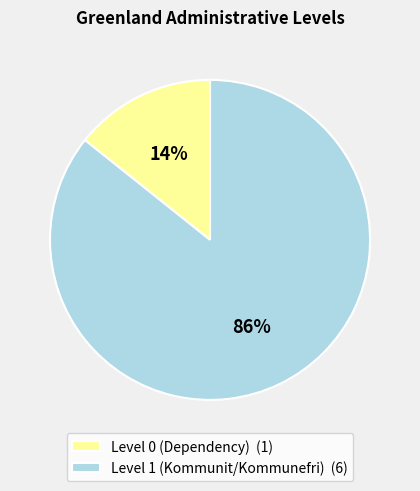

What percentage is the Level 1 (Kommunit/Kommunefri) slice, to the nearest percent?

86%